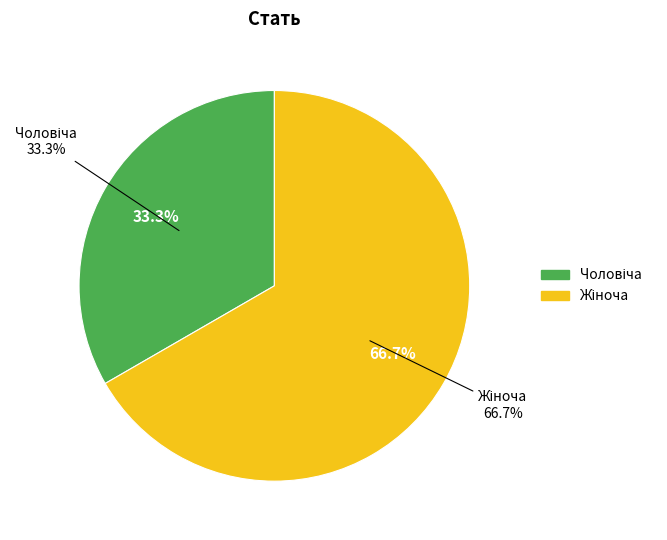

To the nearest percent, what percentage of the pie is Жіноча?

67%